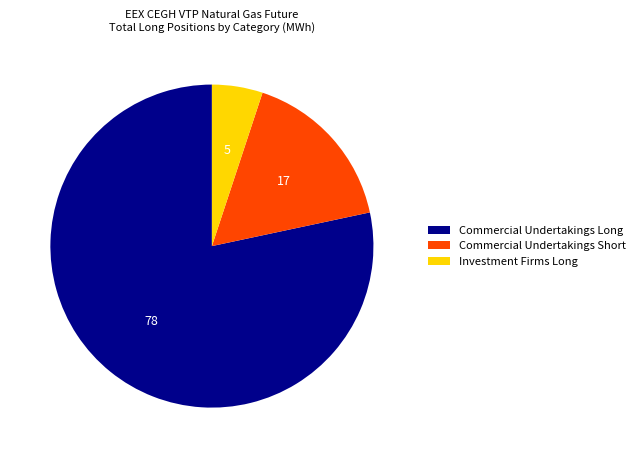

How many segments does this pie chart have?

3